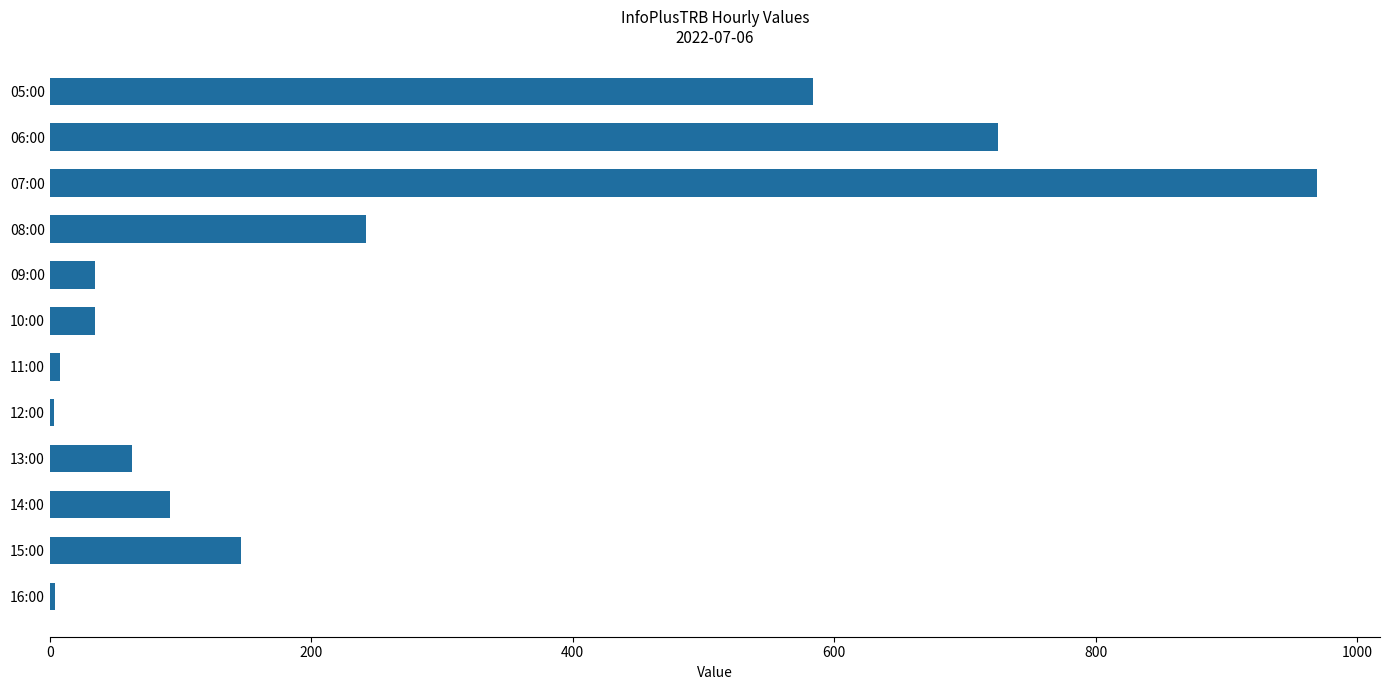

What is the greatest value displayed?

969